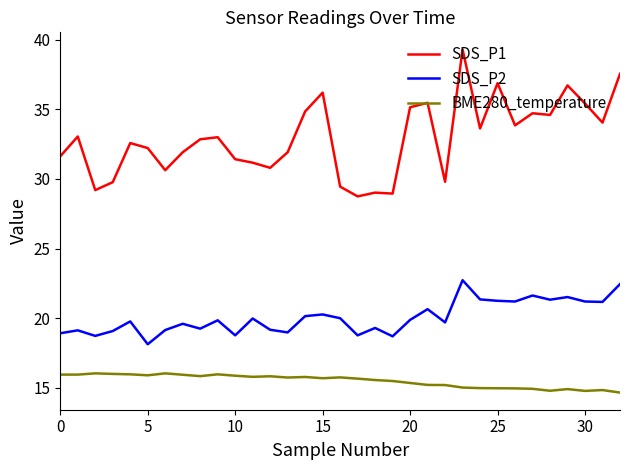

What is the difference between the maximum and minimum values in the BME280_temperature series?

1.4